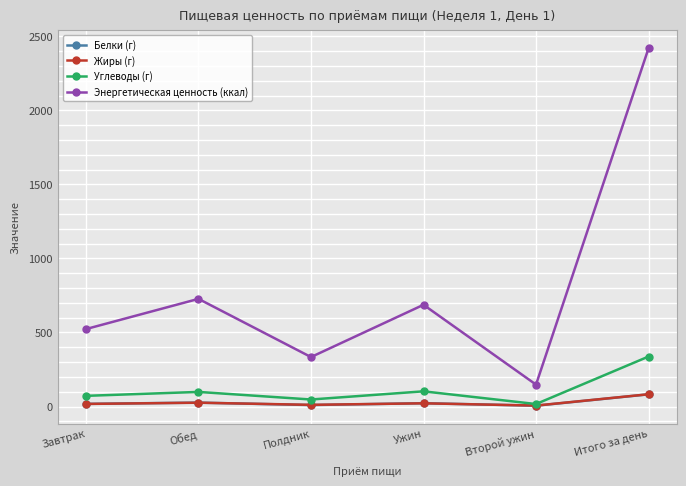

Which category has the highest value in the Энергетическая ценность (ккал) series?

Итого за день